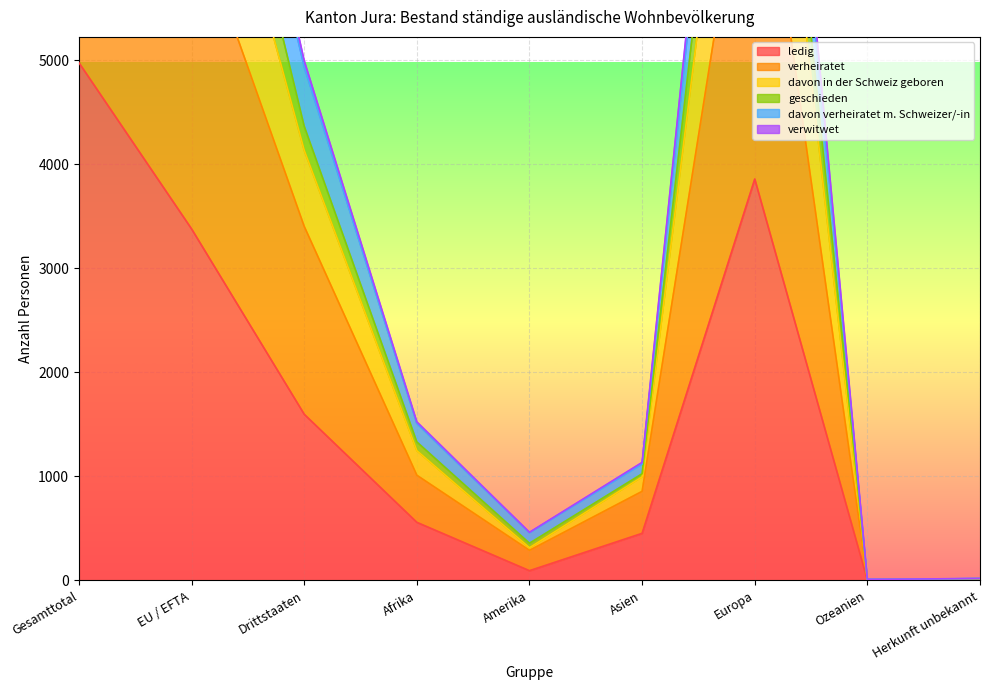

In davon verheiratet m. Schweizer/-in, how many points are lower than both neighbors (excluding endpoints)?

2